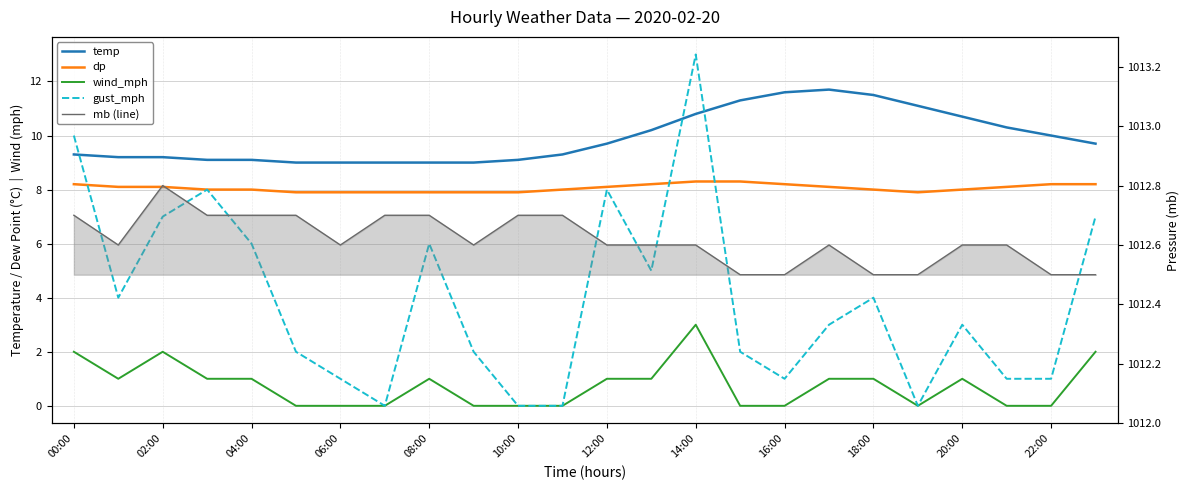

How many lines are shown in the chart?

5